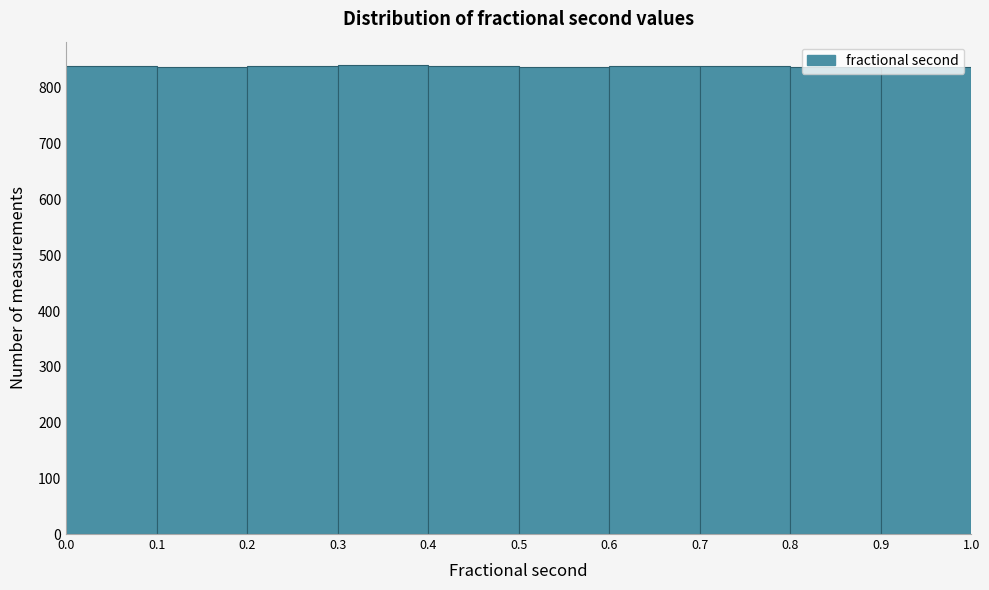

Reading left to right, transcribe this chart: for each bar, give the range it covers on the x-axis and its height. The values are not printed on the chart, so give them approximately, as read against the axis.

0.0 to 0.1: 840
0.1 to 0.2: 840
0.2 to 0.3: 840
0.3 to 0.4: 840
0.4 to 0.5: 840
0.5 to 0.6: 840
0.6 to 0.7: 840
0.7 to 0.8: 840
0.8 to 0.9: 840
0.9 to 1.0: 840